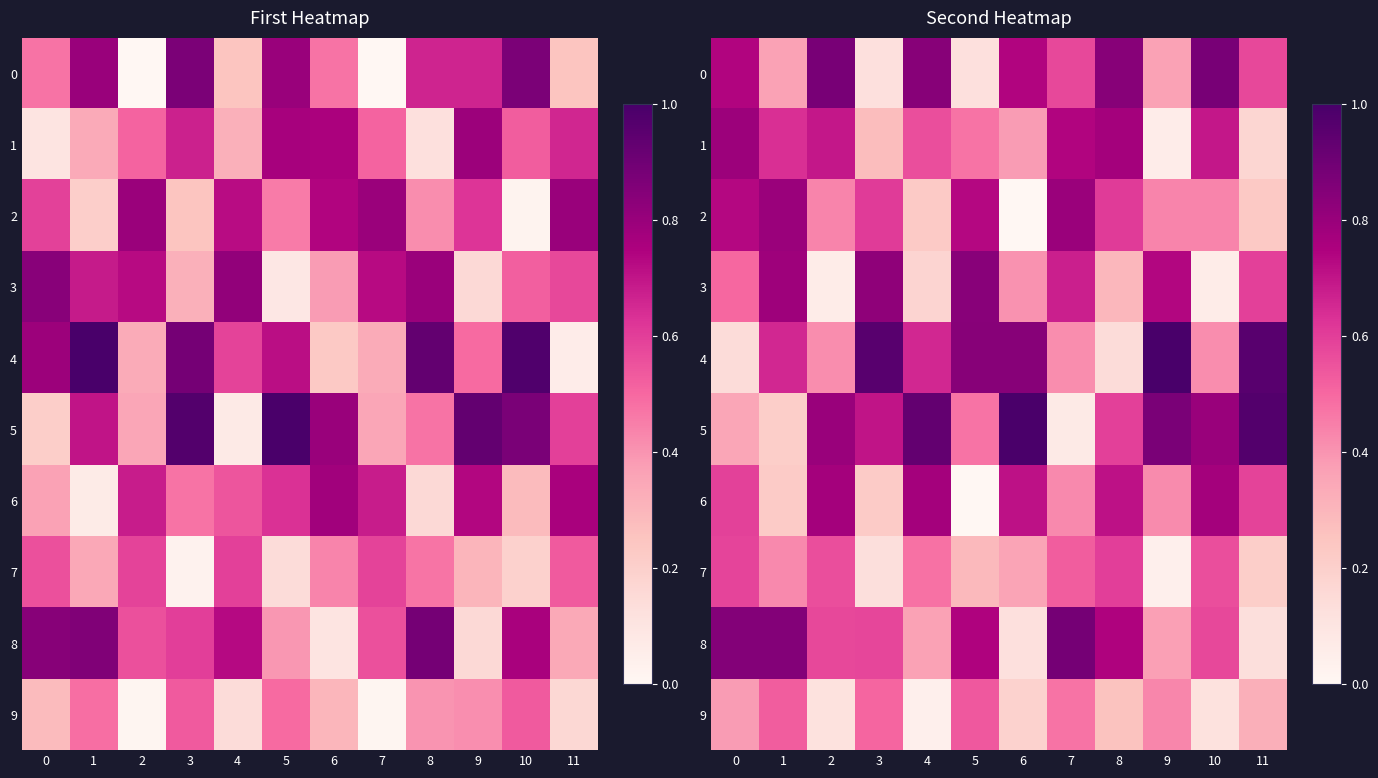

Count the number of data series in this chart.

10